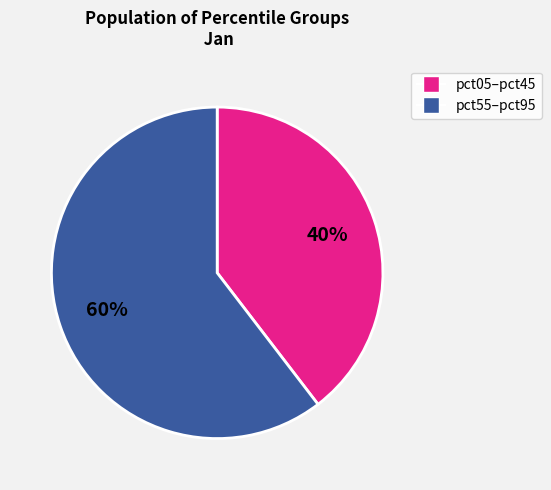

To the nearest percent, what is the average slice percentage?

50%